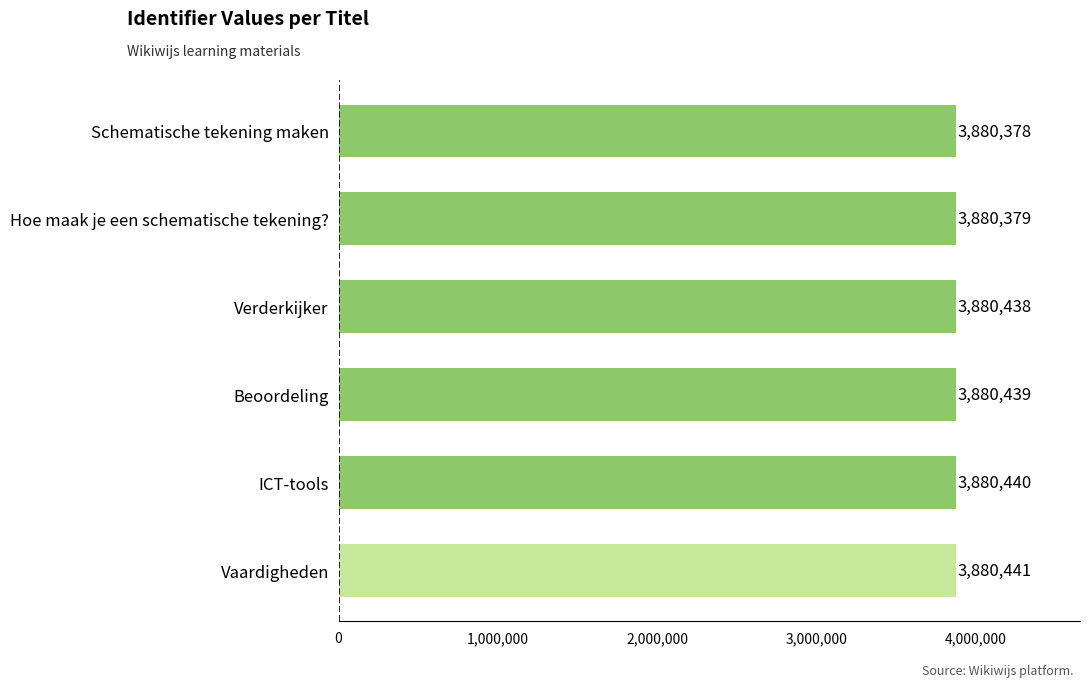

The chart shows a value of 3880438 at Verderkijker. True or false?

True